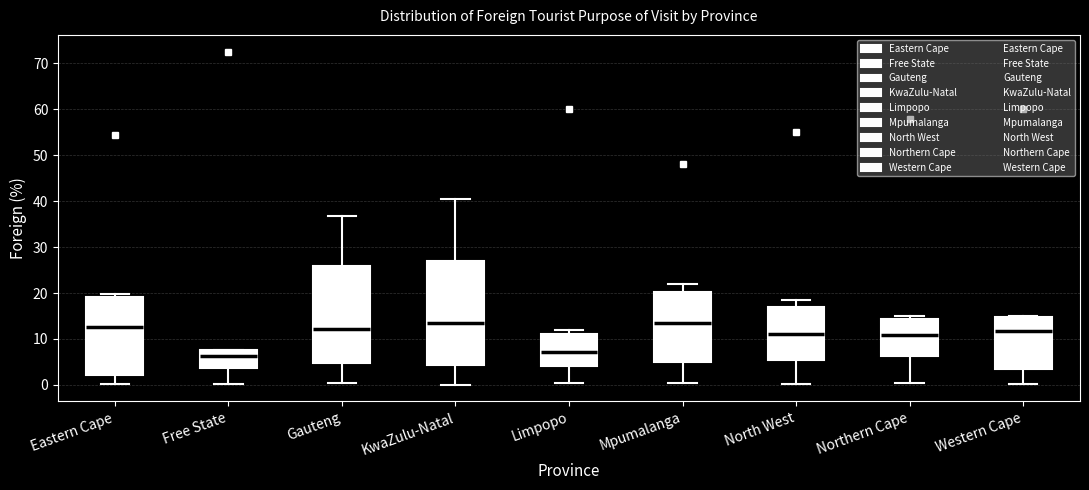

Comparing the boxes themselves (not the whiskers), which one is the tallest?

KwaZulu-Natal